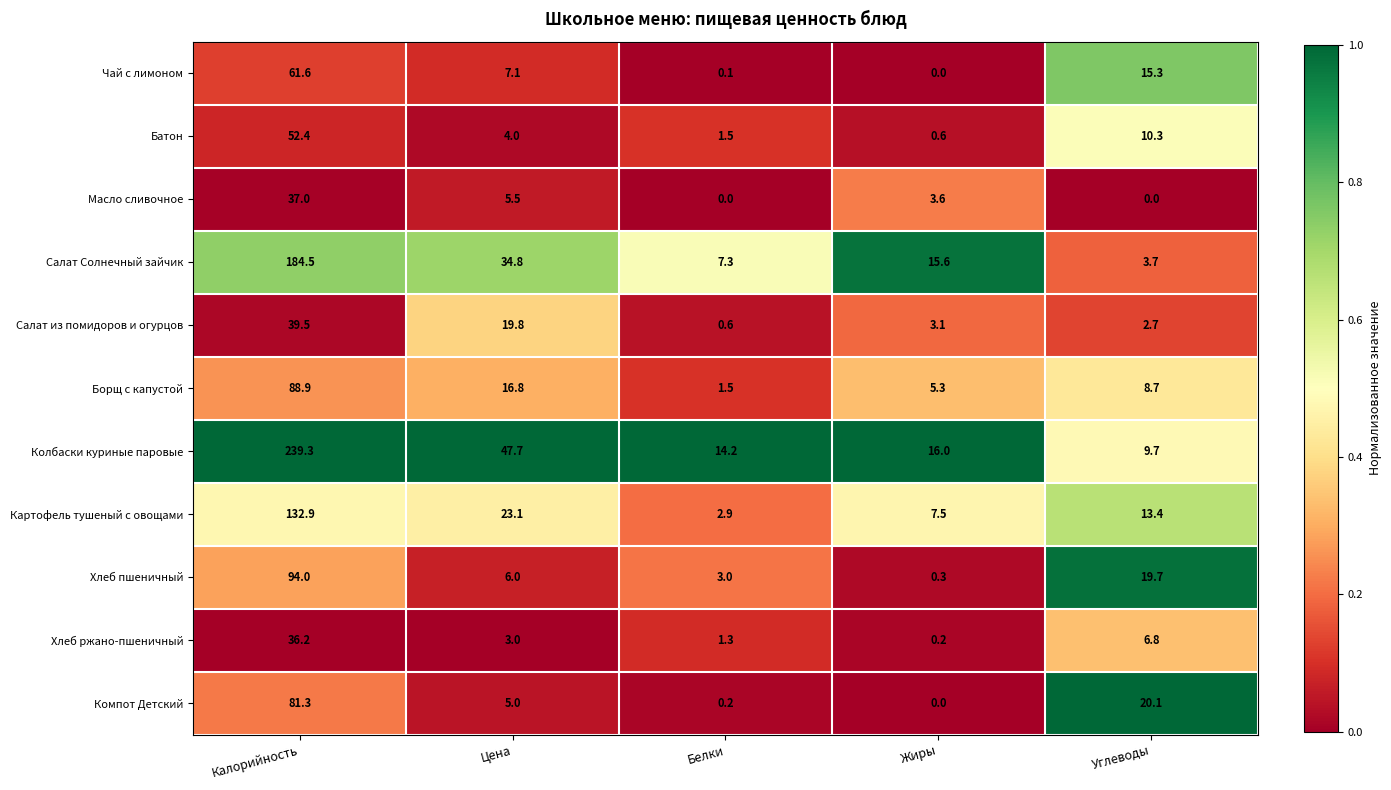

At how many categories does at least one series exceed 0?

5